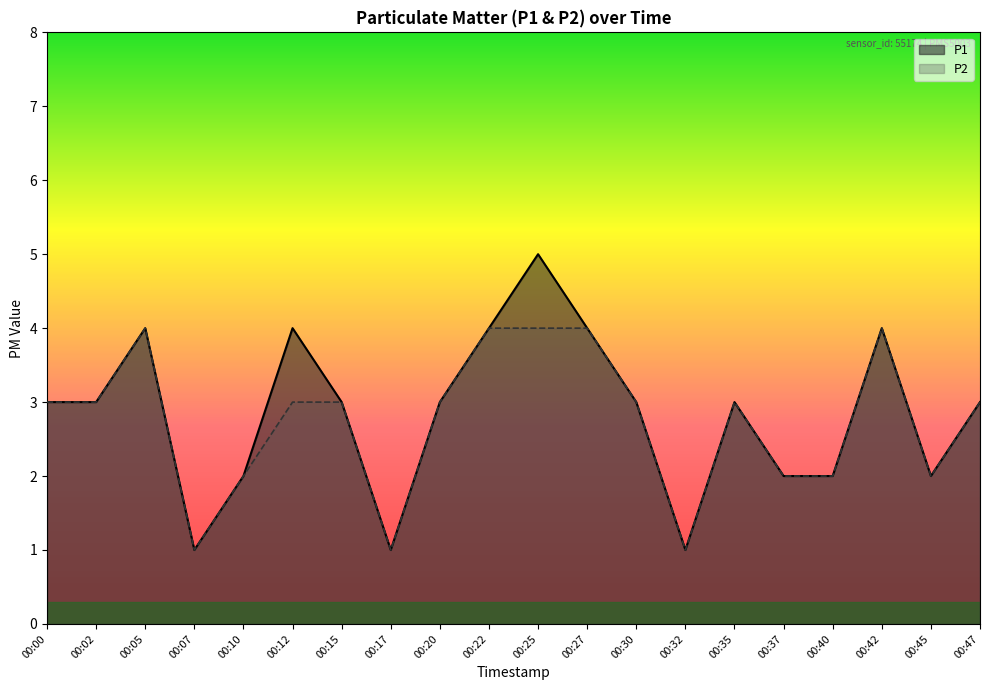

How many lines are shown in the chart?

2